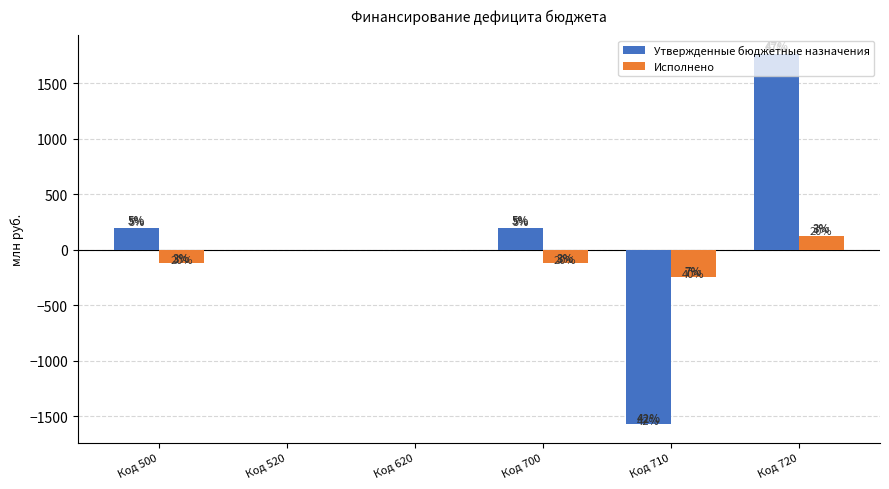

Which has a higher value, Код 700 or Код 500?

Код 700